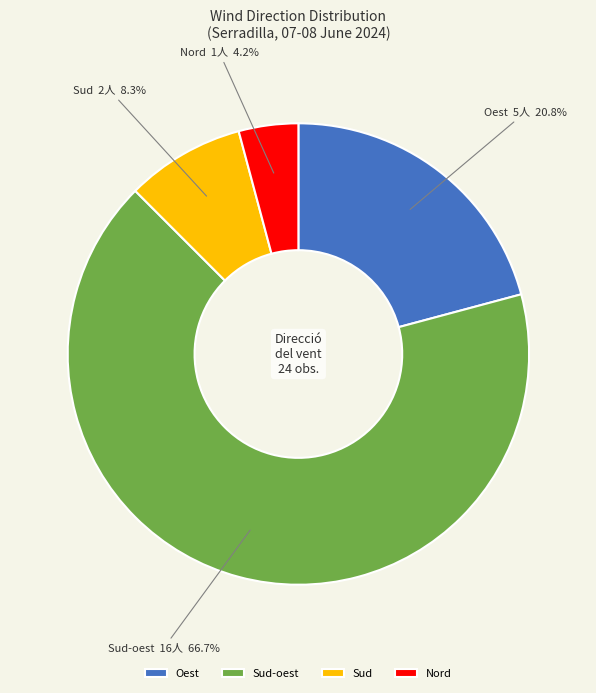

What percentage do Sud and Nord together represent?

12.5%